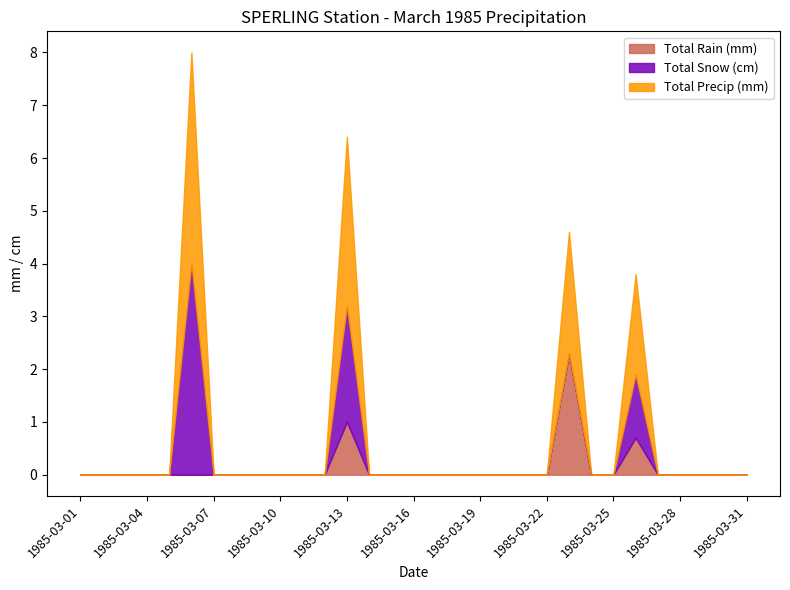

How many positive values does the Total Precip (mm) series have?

4